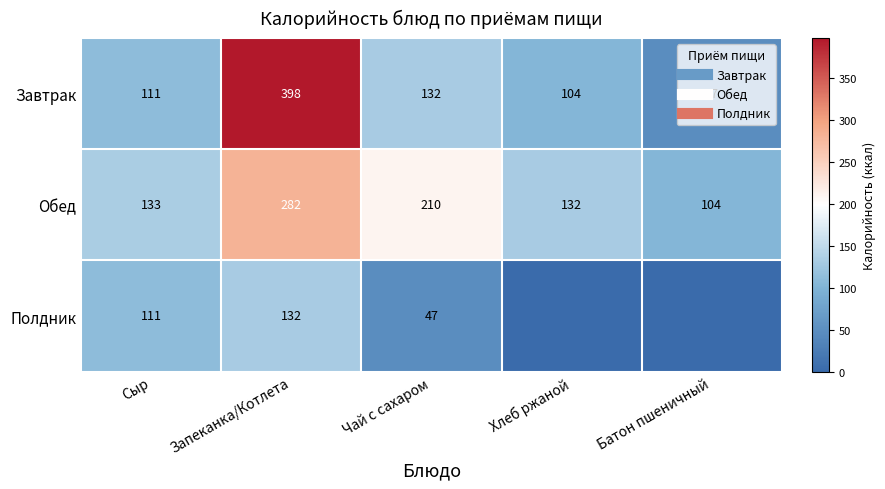

What is the difference between the highest and lowest values at Сыр?

22